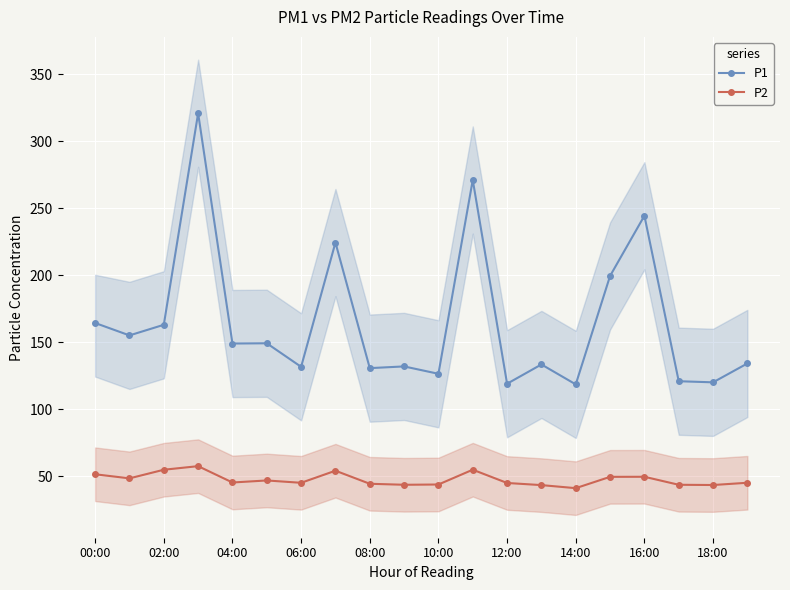

True or false: P2 and P1 cross at least once.

False